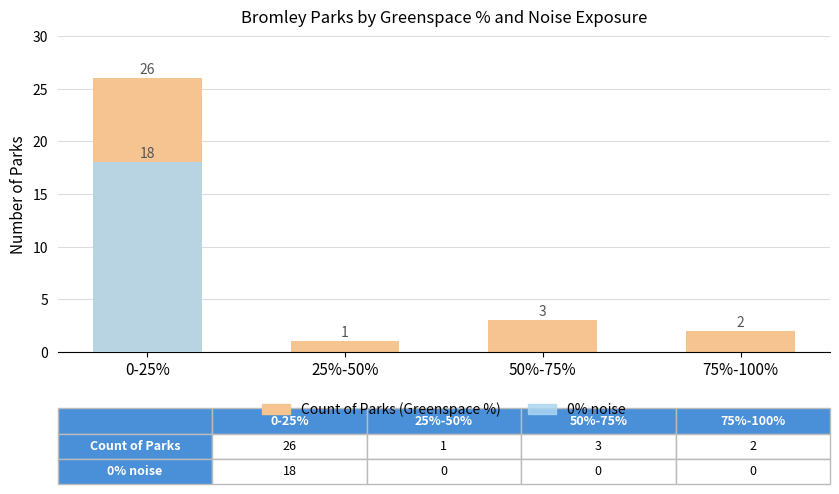

At 25%-50%, list the series in order from smallest to largest.

0% noise, Count of Parks (Greenspace %)